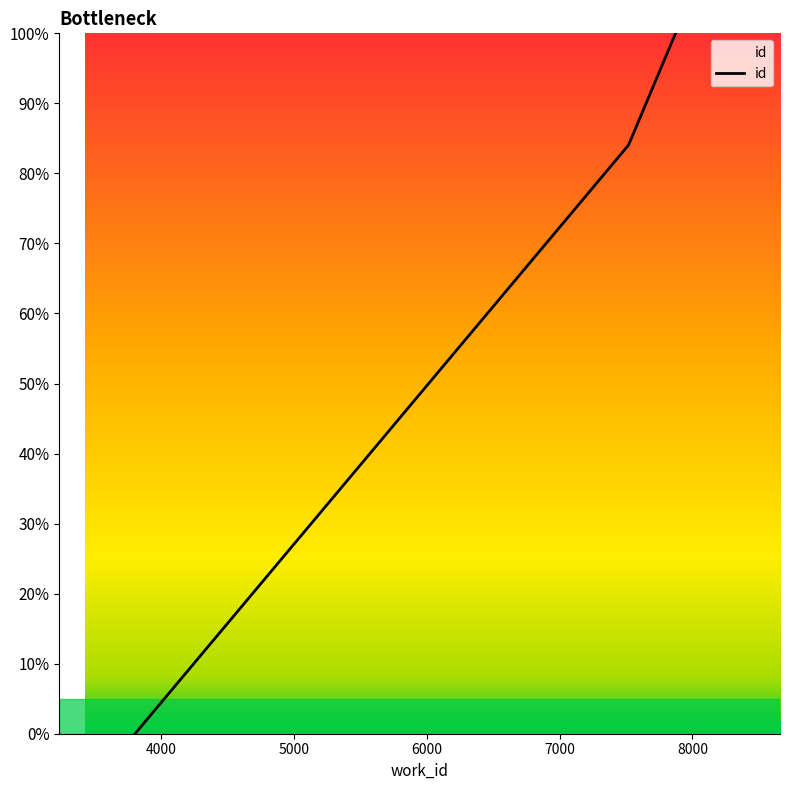

True or false: there are more than 2 points higher than both neighbors.

False